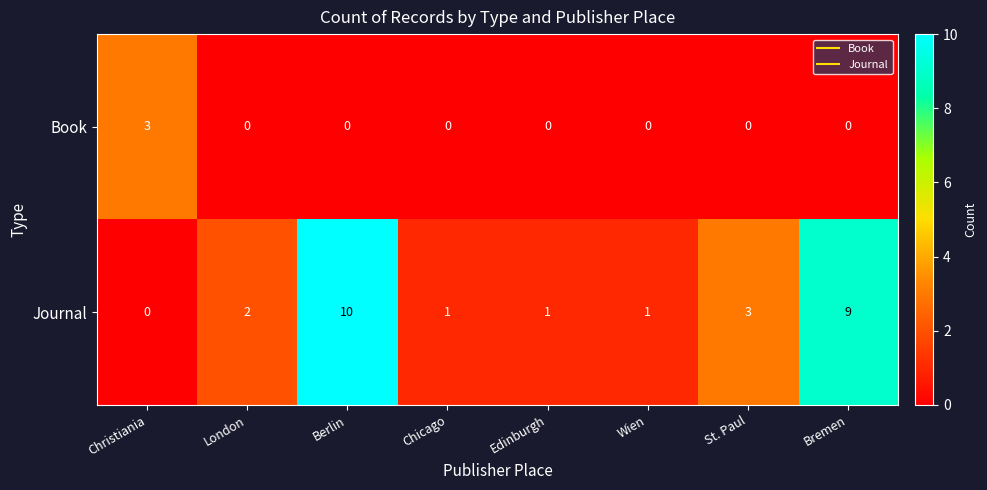

Reading right to left, what are all the values shown in this chart?

Book: Bremen=0	St. Paul=0	Wien=0	Edinburgh=0	Chicago=0	Berlin=0	London=0	Christiania=3
Journal: Bremen=9	St. Paul=3	Wien=1	Edinburgh=1	Chicago=1	Berlin=10	London=2	Christiania=0